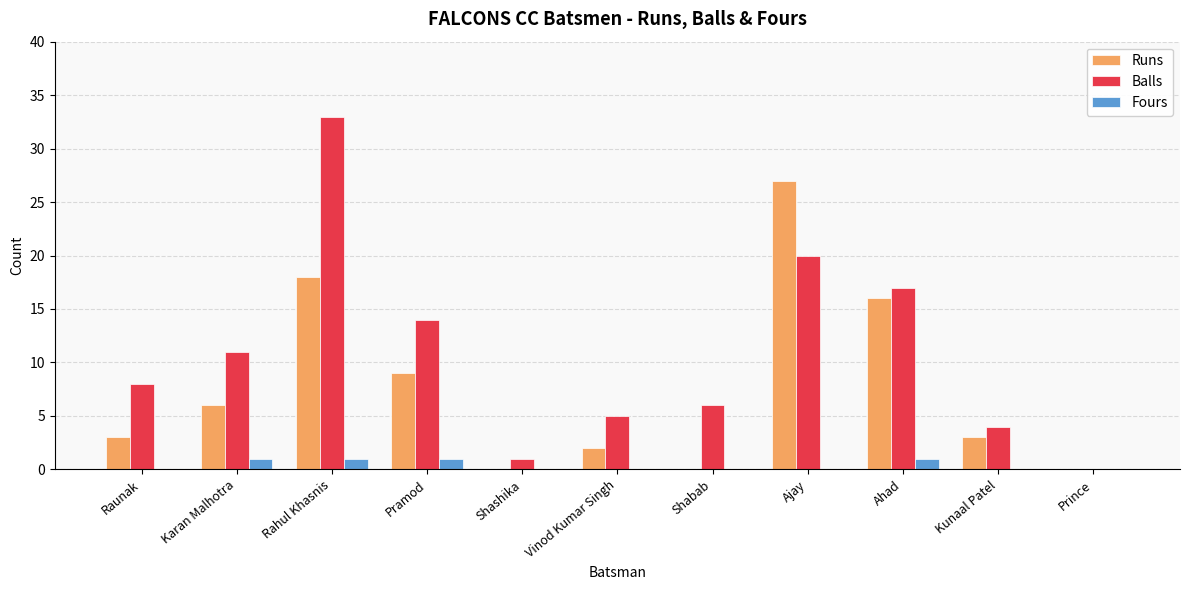

Are the bars horizontal?

No